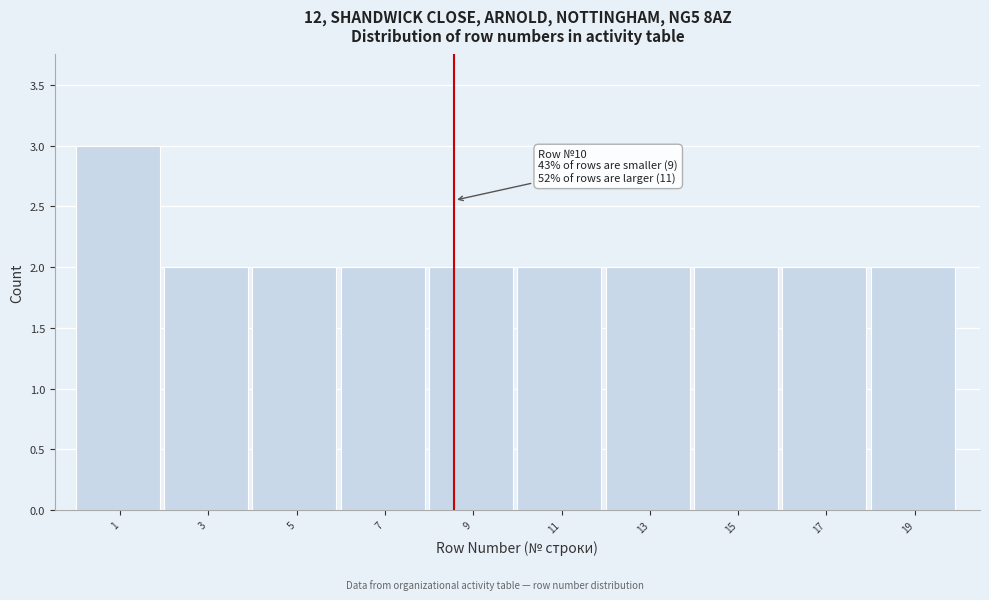

Reading right to left, extract all data points from this chart.

19=2	17=2	15=2	13=2	11=2	9=2	7=2	5=2	3=2	1=3